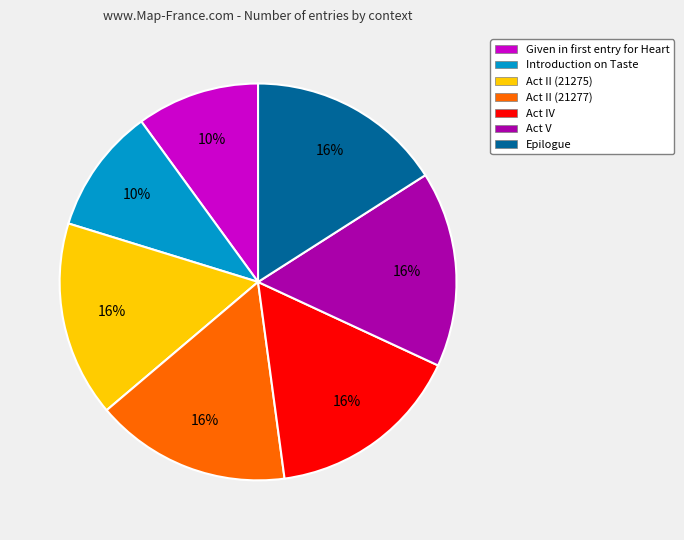

The Act II (21277) slice represents 16% of the pie. True or false?

True